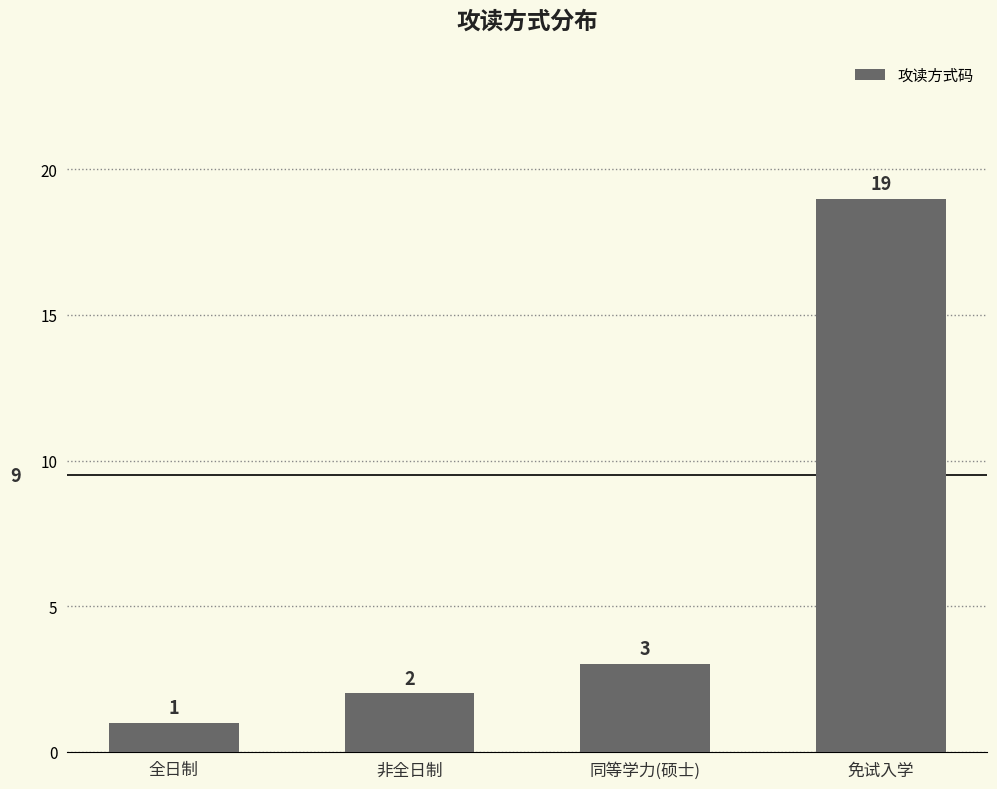

Reading left to right, what are all the values shown in this chart?

1	2	3	19